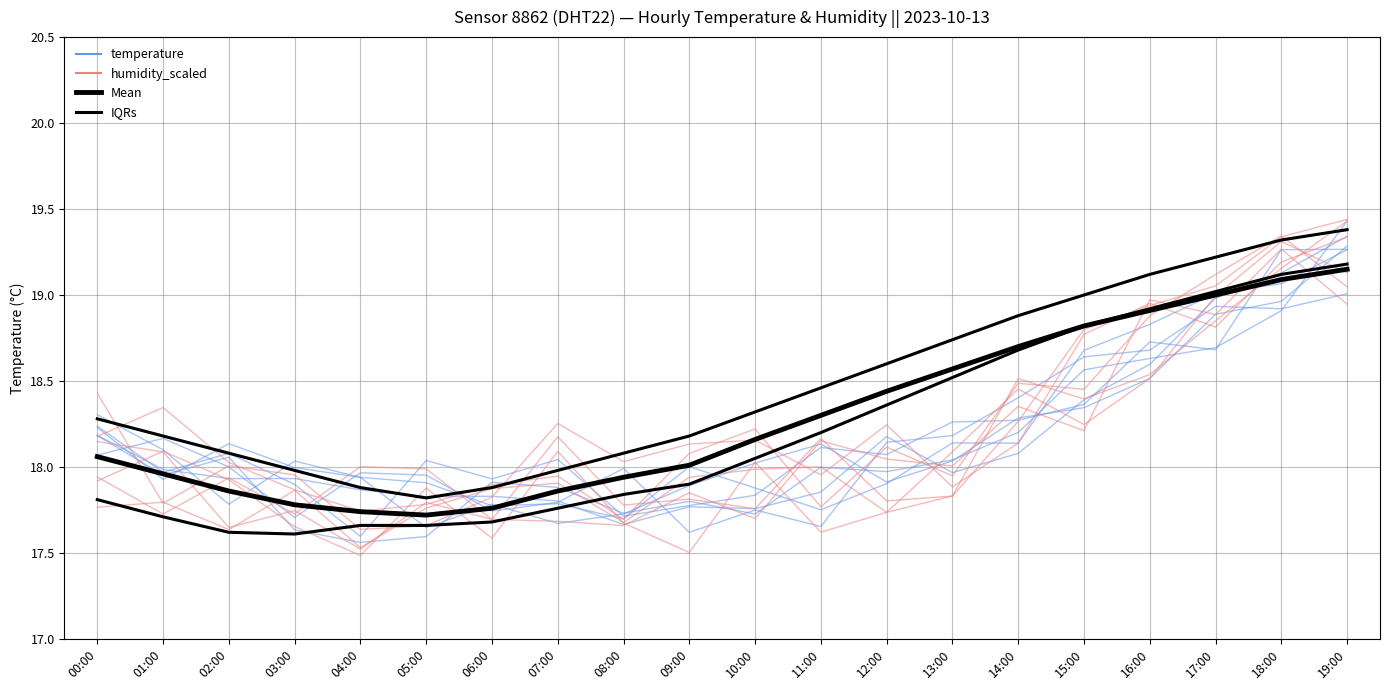

What is the label of the 3rd point from the right?

17:00